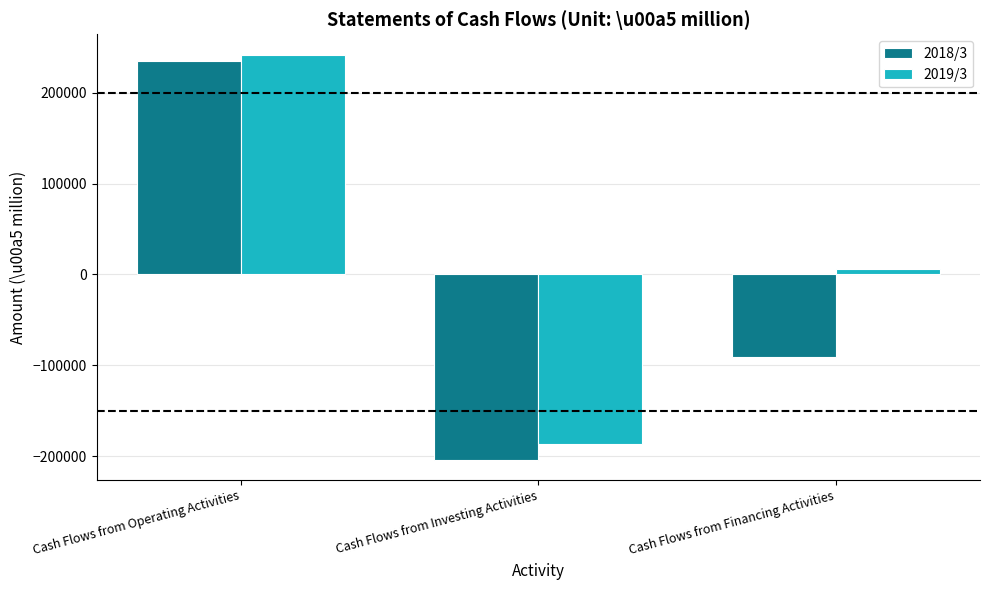

How many categories are shown in the chart?

3